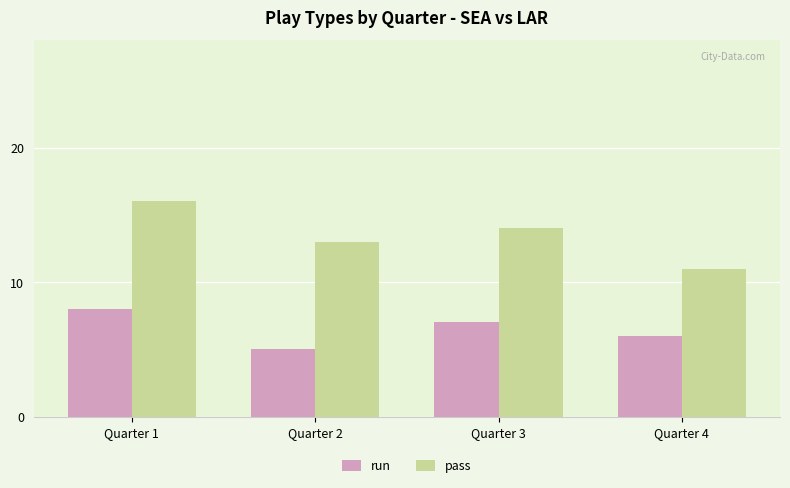

How many data points in pass are less than 14?

2